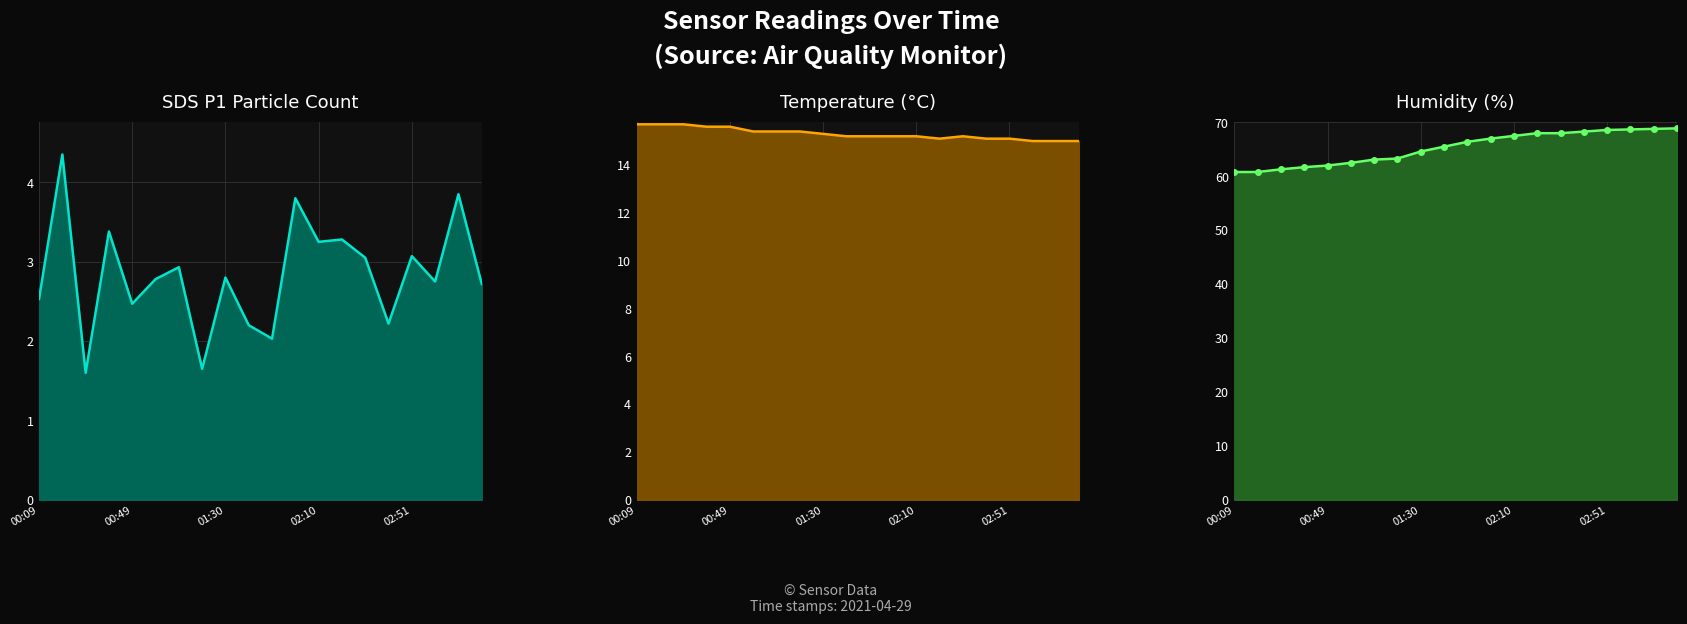

At which category does the chart reach its peak across all series?

03:21